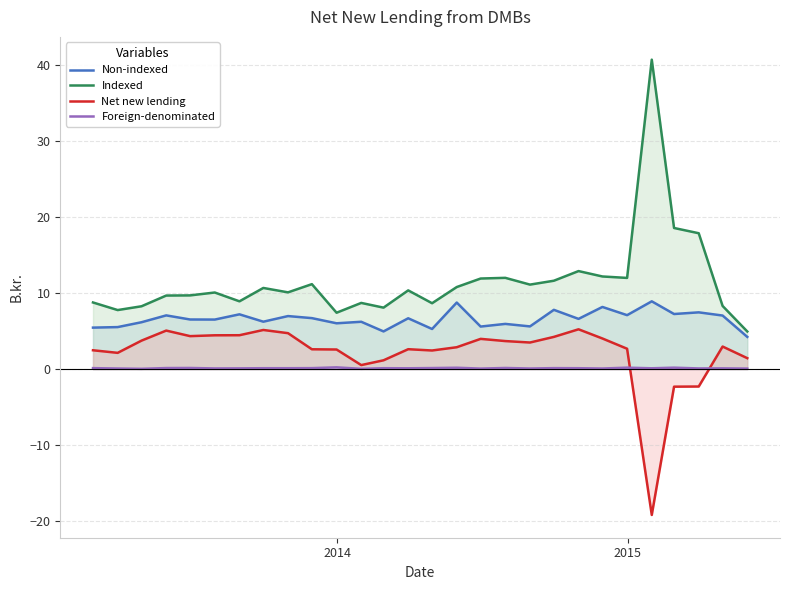

Which series has the largest total across all categories?

Indexed